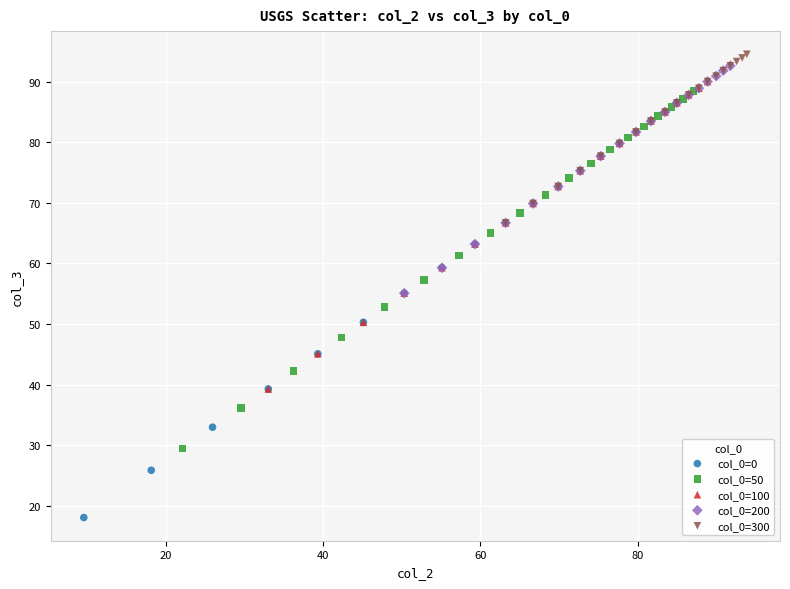

Which series contains the lowest Y value?

col_0=0